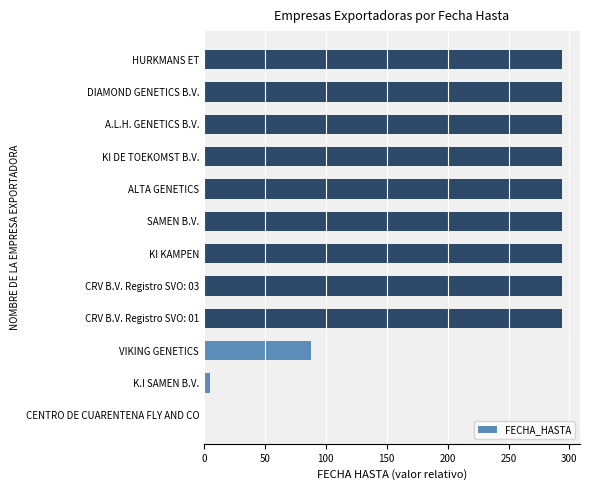

What is the sum of all values?

2739